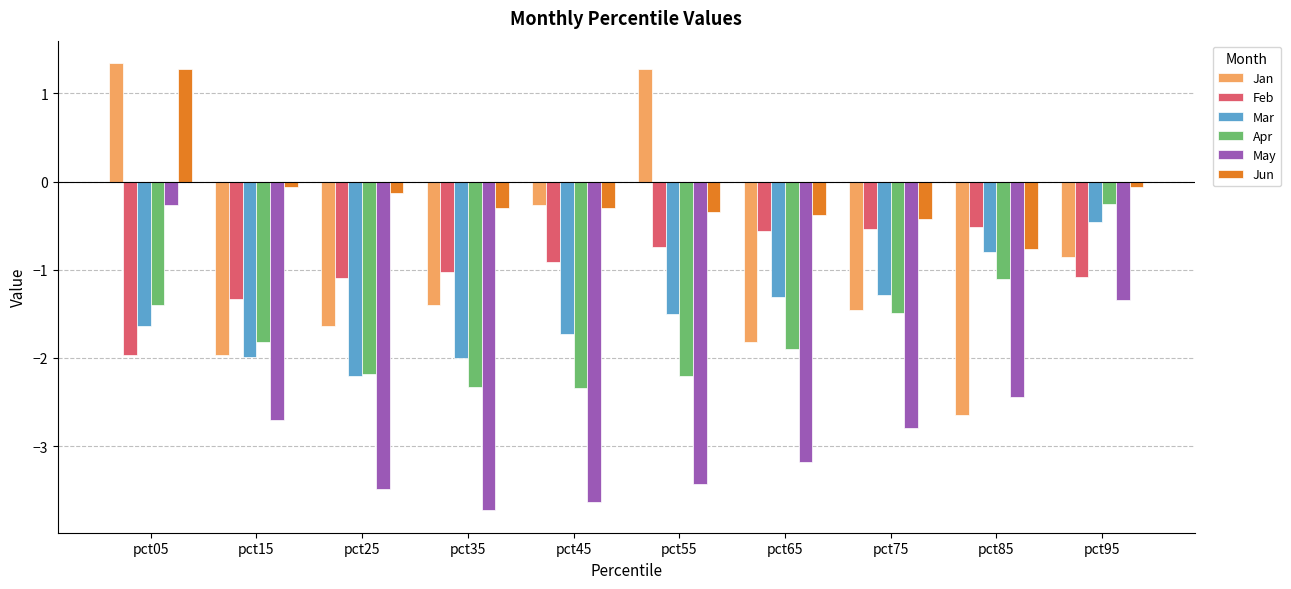

Is it true that Feb equals -1.7 at pct35?

False